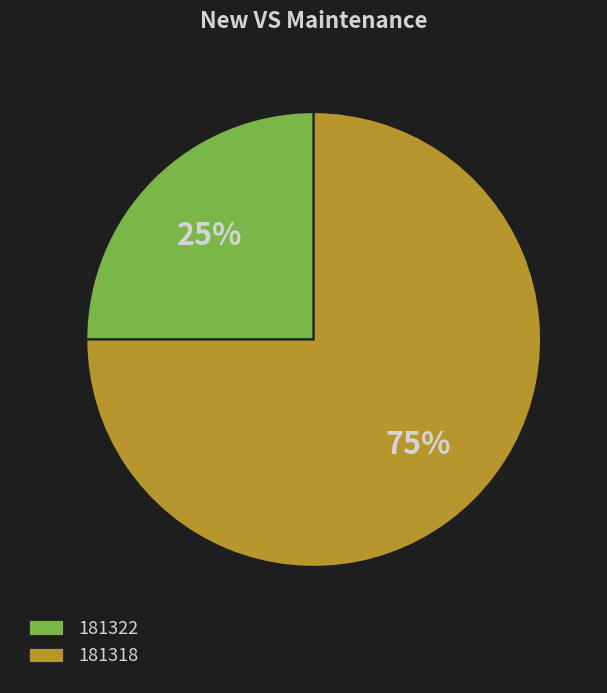

Do 181318 and 181322 together represent more than half of the pie?

Yes